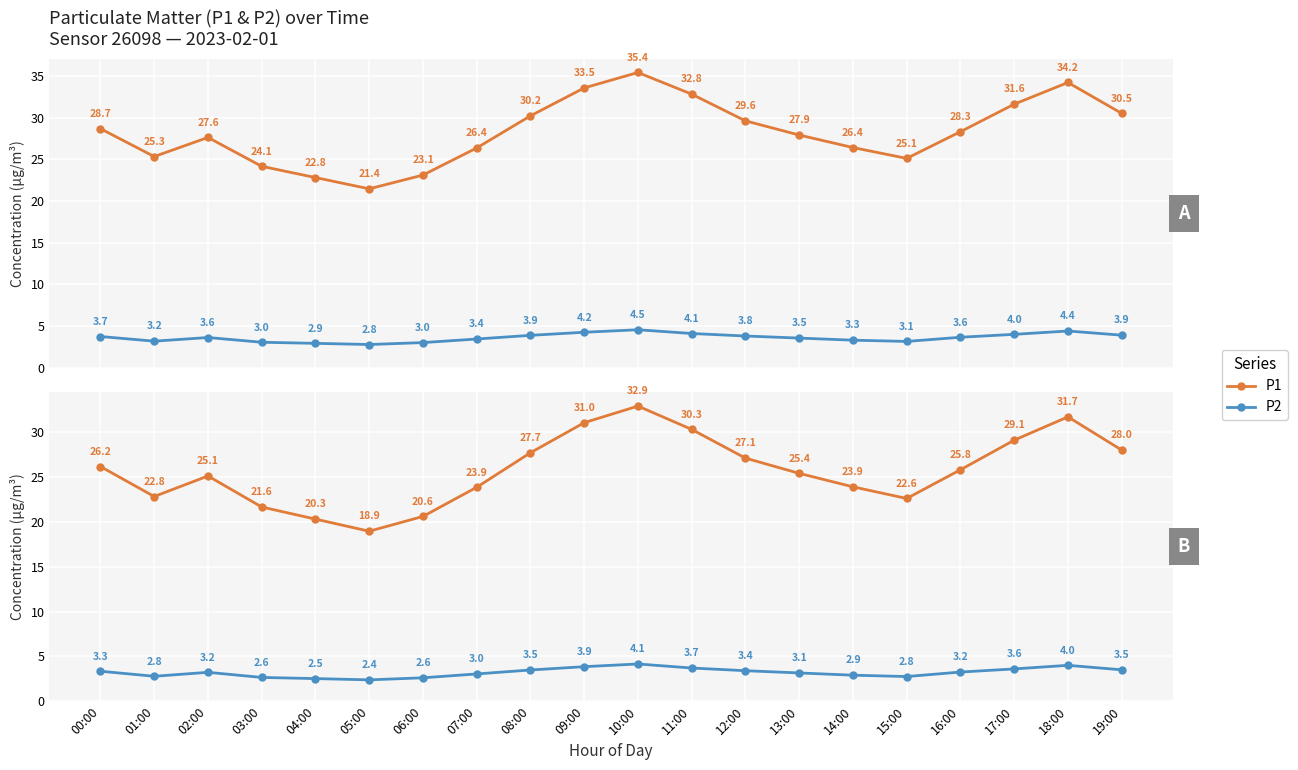

At which category is the sum across all series the highest?

10:00